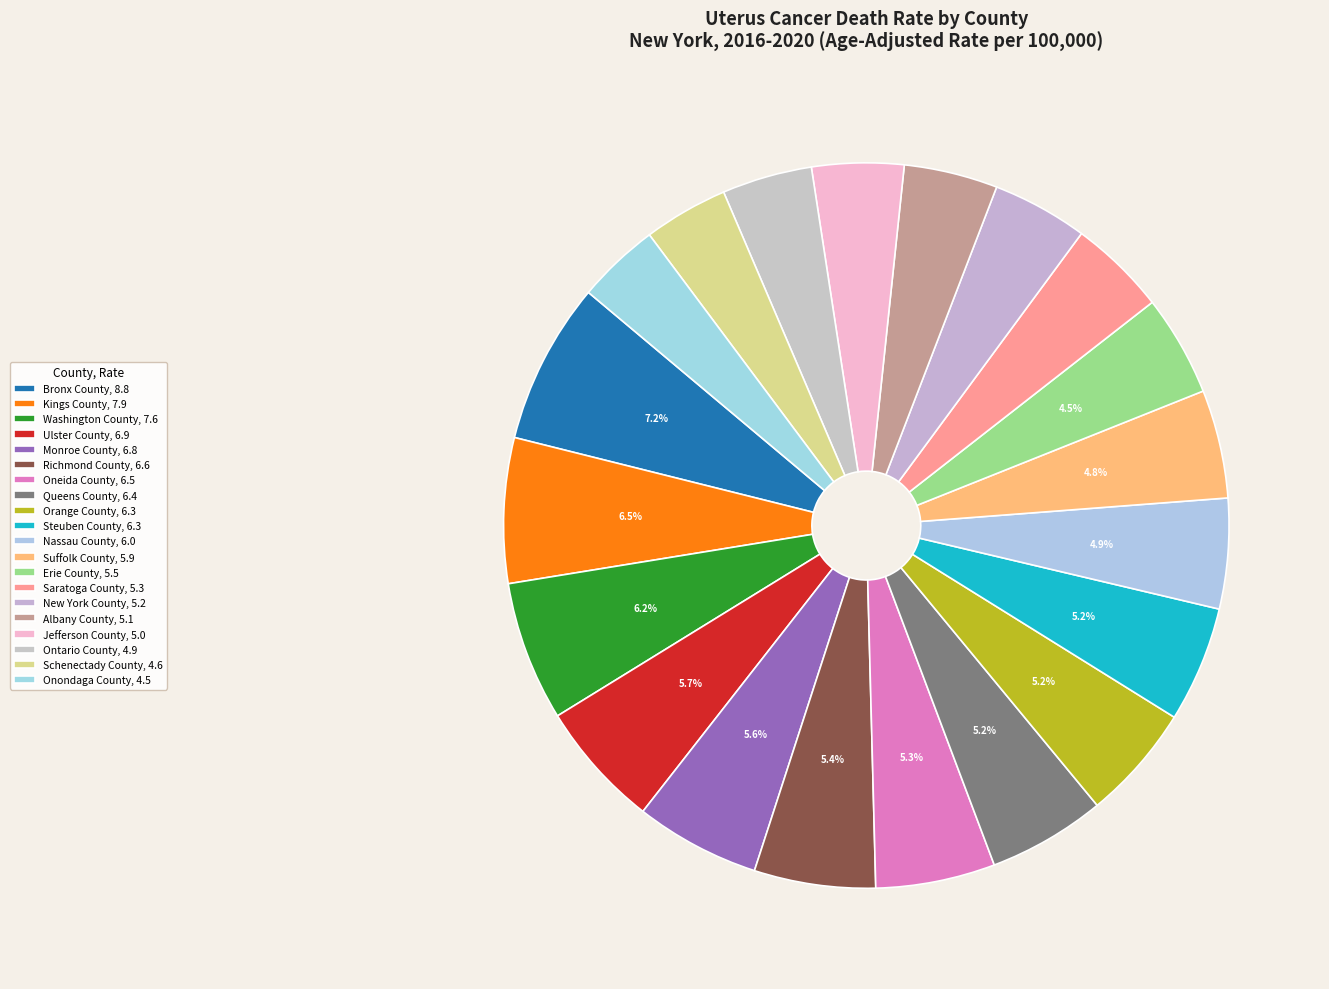

How many slices are in this pie chart?

20